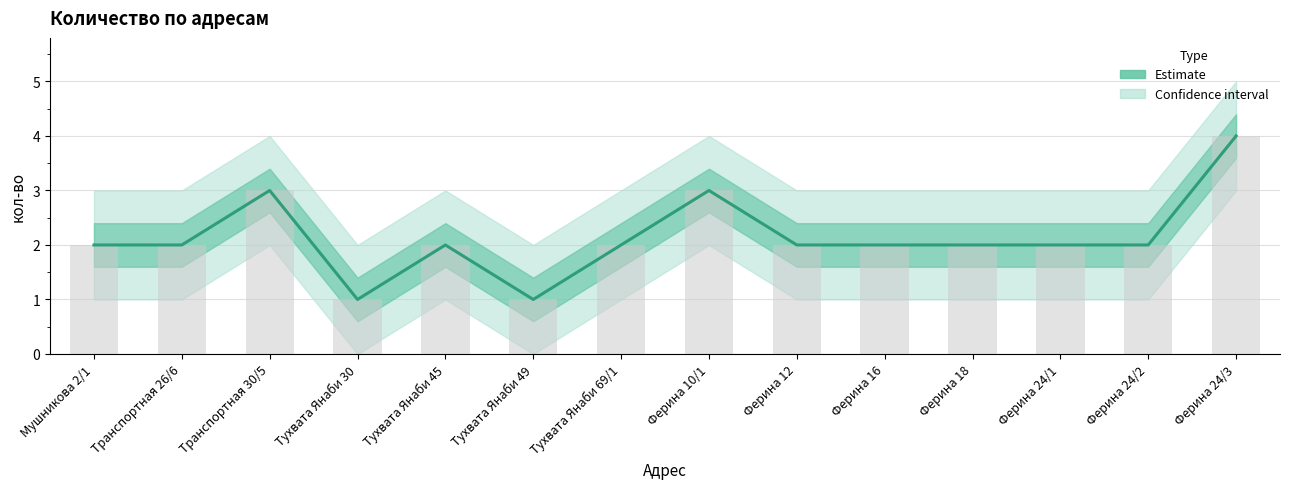

At which label is the value closest to 2?

Мушникова 2/1